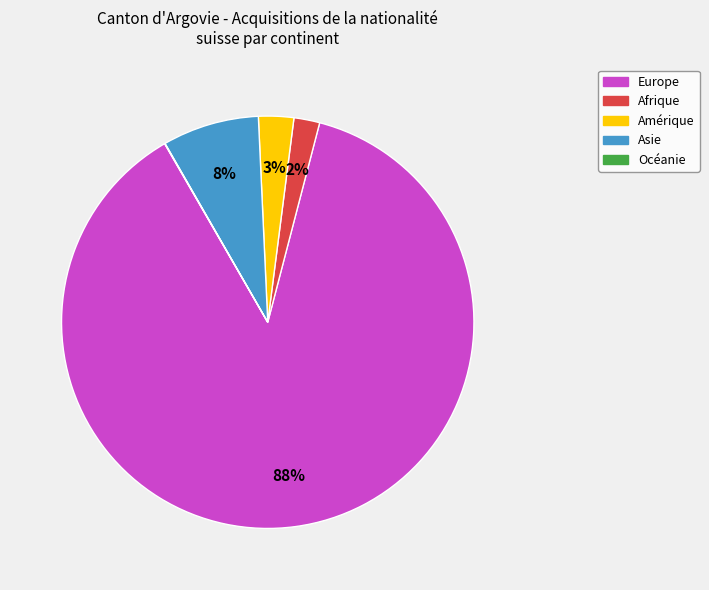

Which has a higher value, Amérique or Europe?

Europe